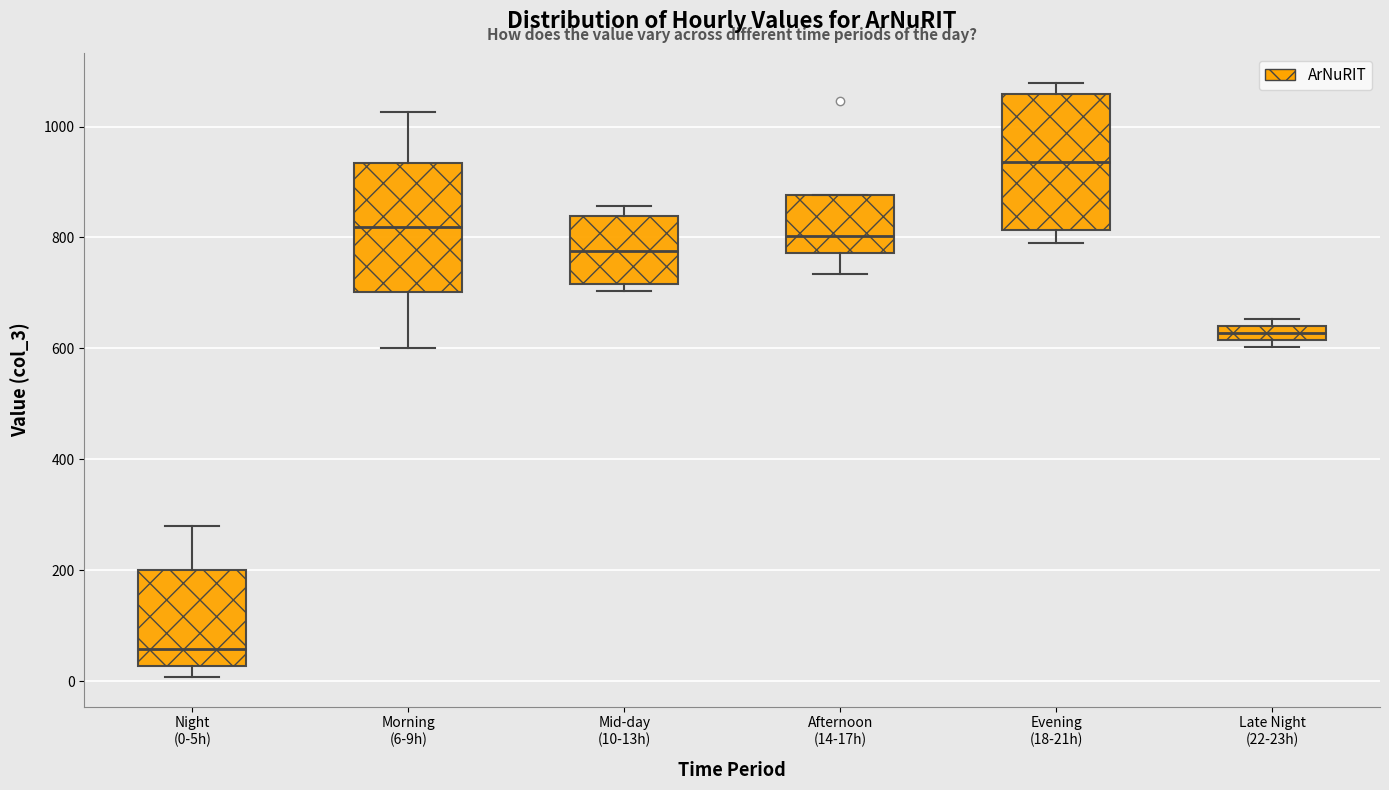

Which box's median line is the highest?

Evening (18-21h)